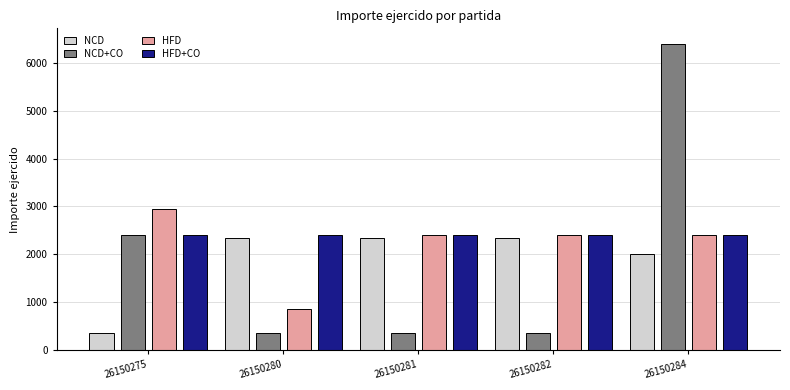

At how many categories does at least one series exceed 5528?

1